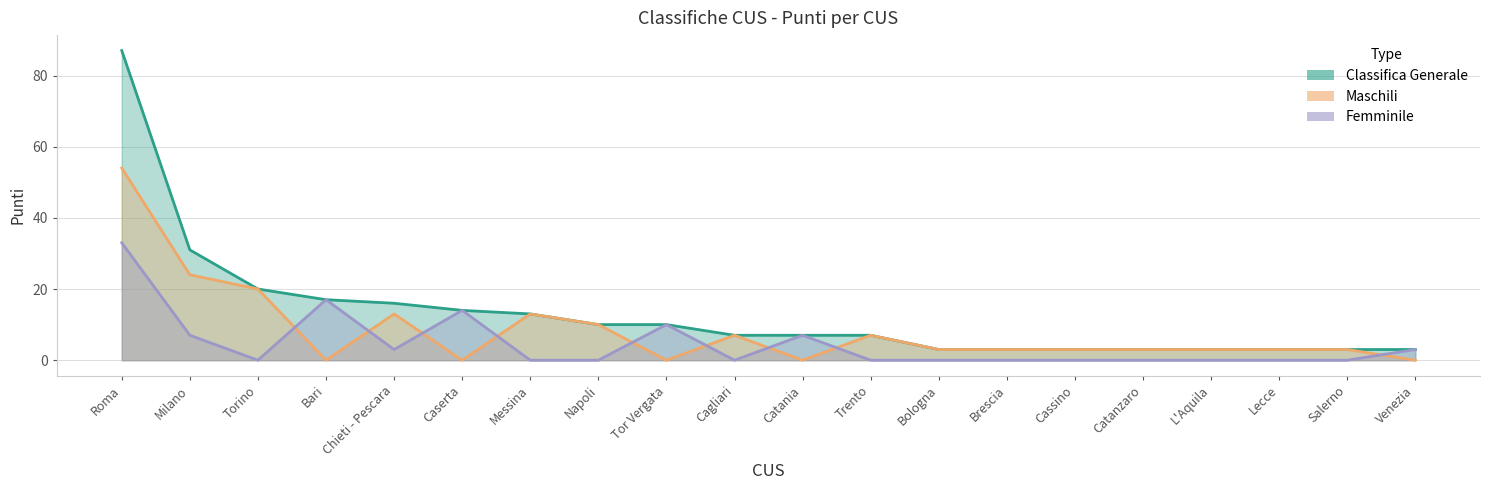

Is the value of Femminile Points at Venezia greater than the value of Classifica Generale at Napoli?

No